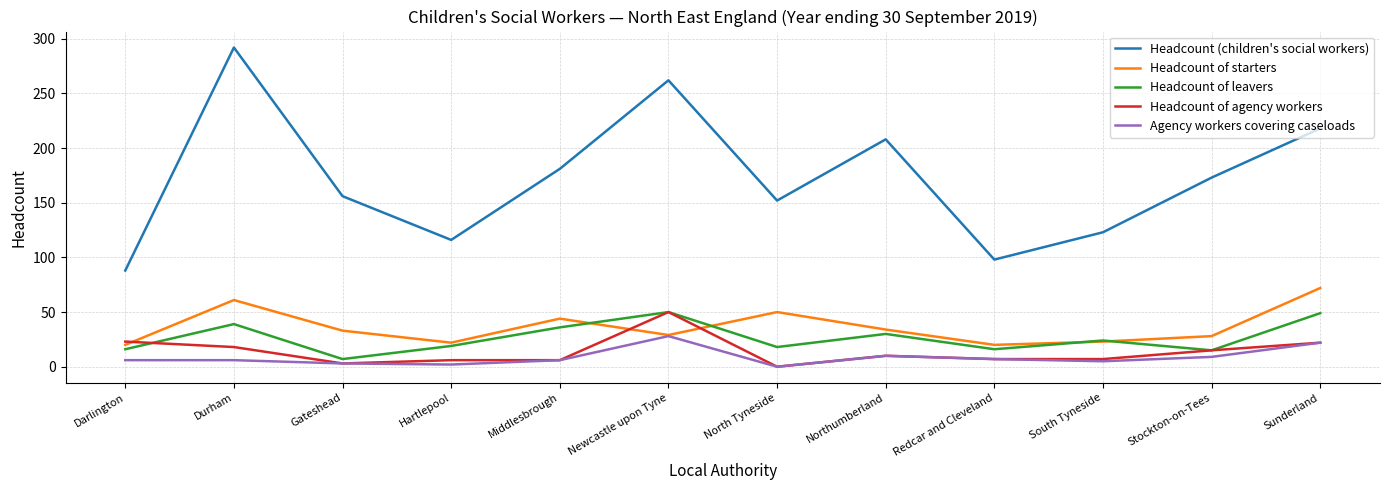

What is the difference between the Headcount (children's social workers) values at Newcastle upon Tyne and Redcar and Cleveland?

164